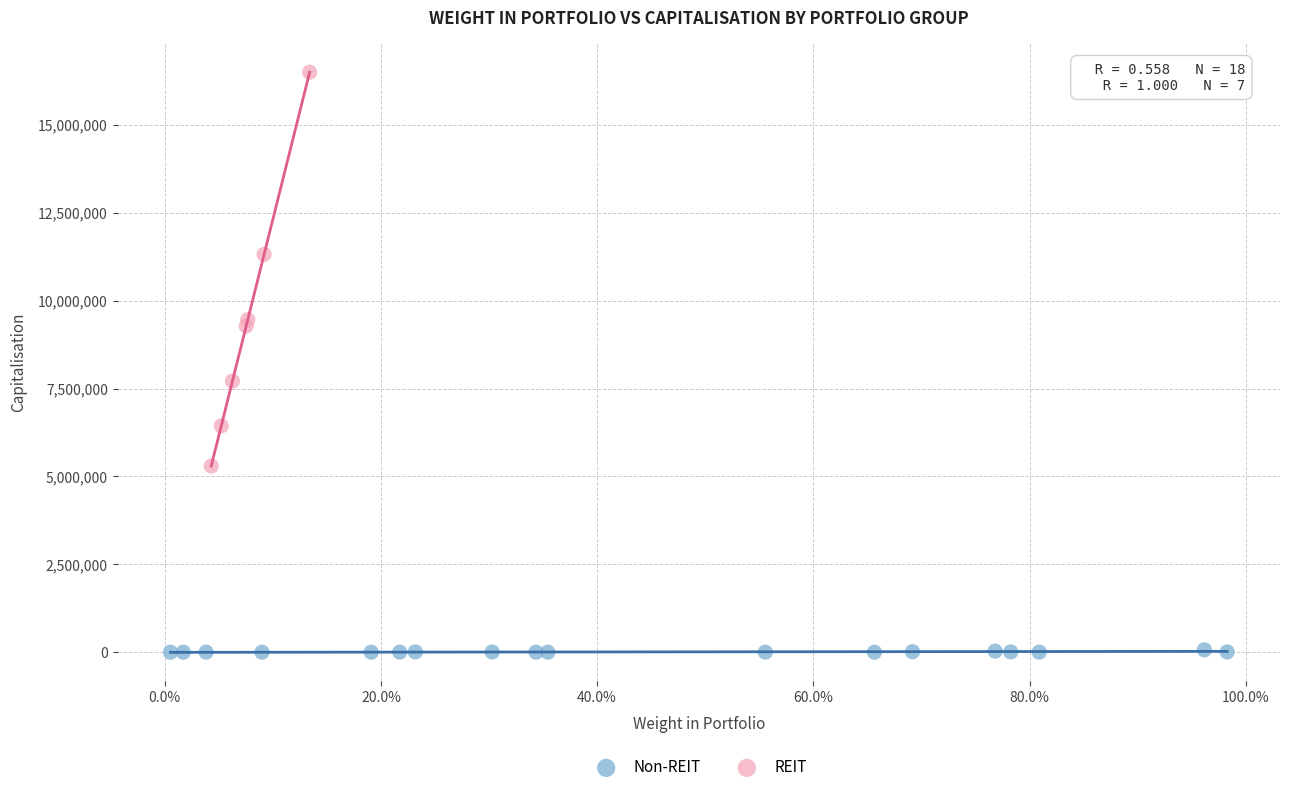

Which series reaches the maximum Y coordinate?

REIT